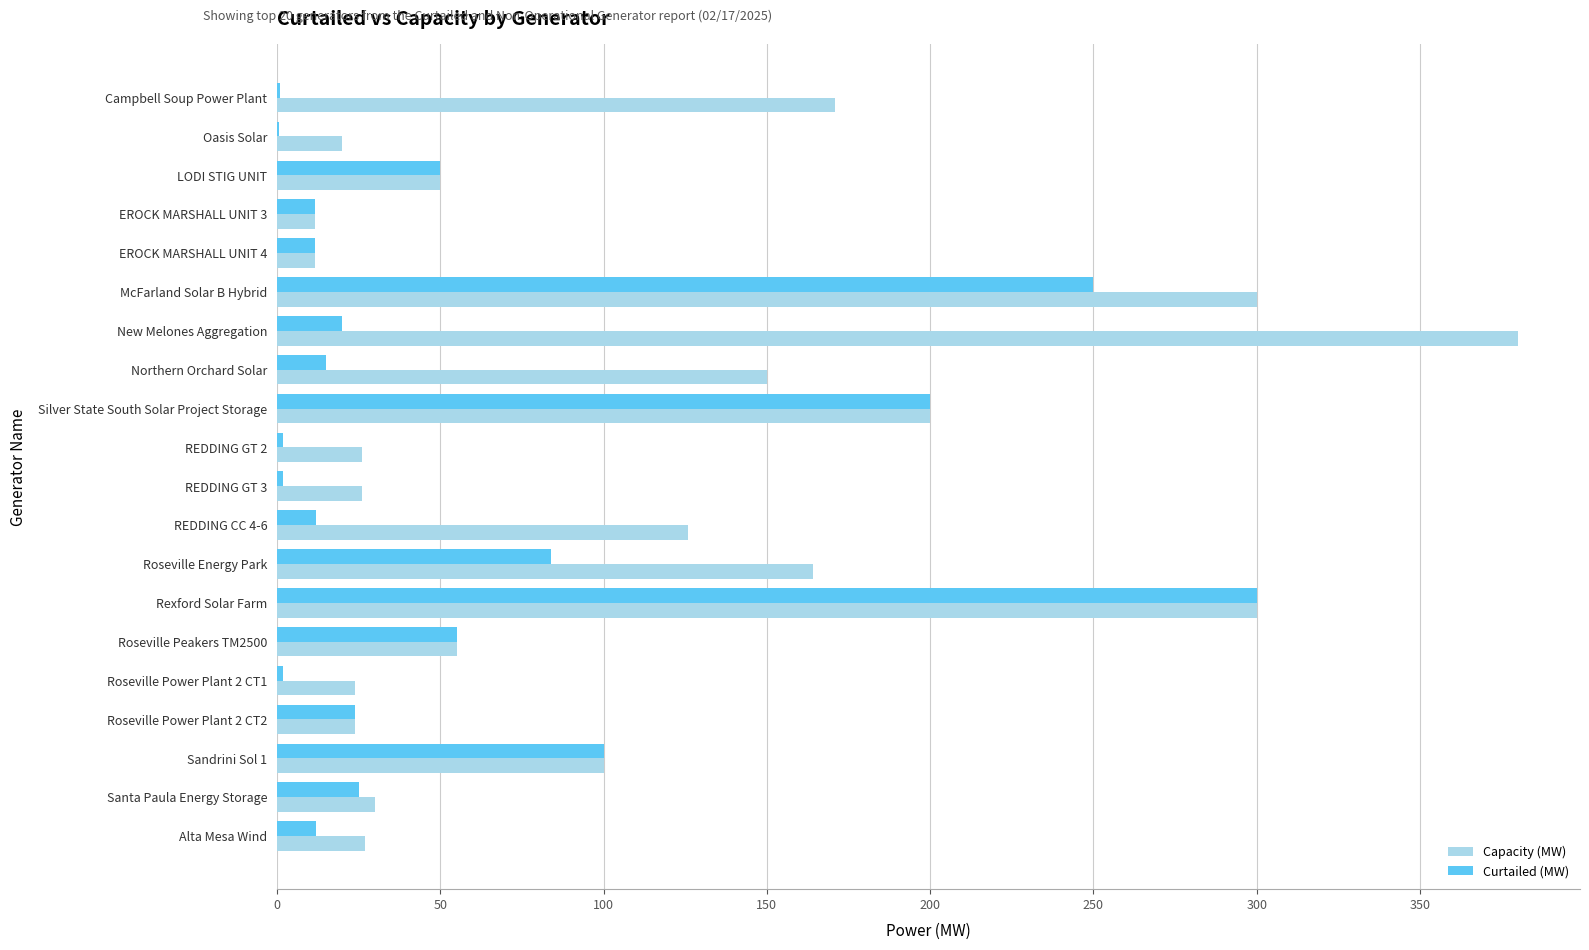

Which series changed the most between EROCK MARSHALL UNIT 3 and New Melones Aggregation?

Capacity (MW)